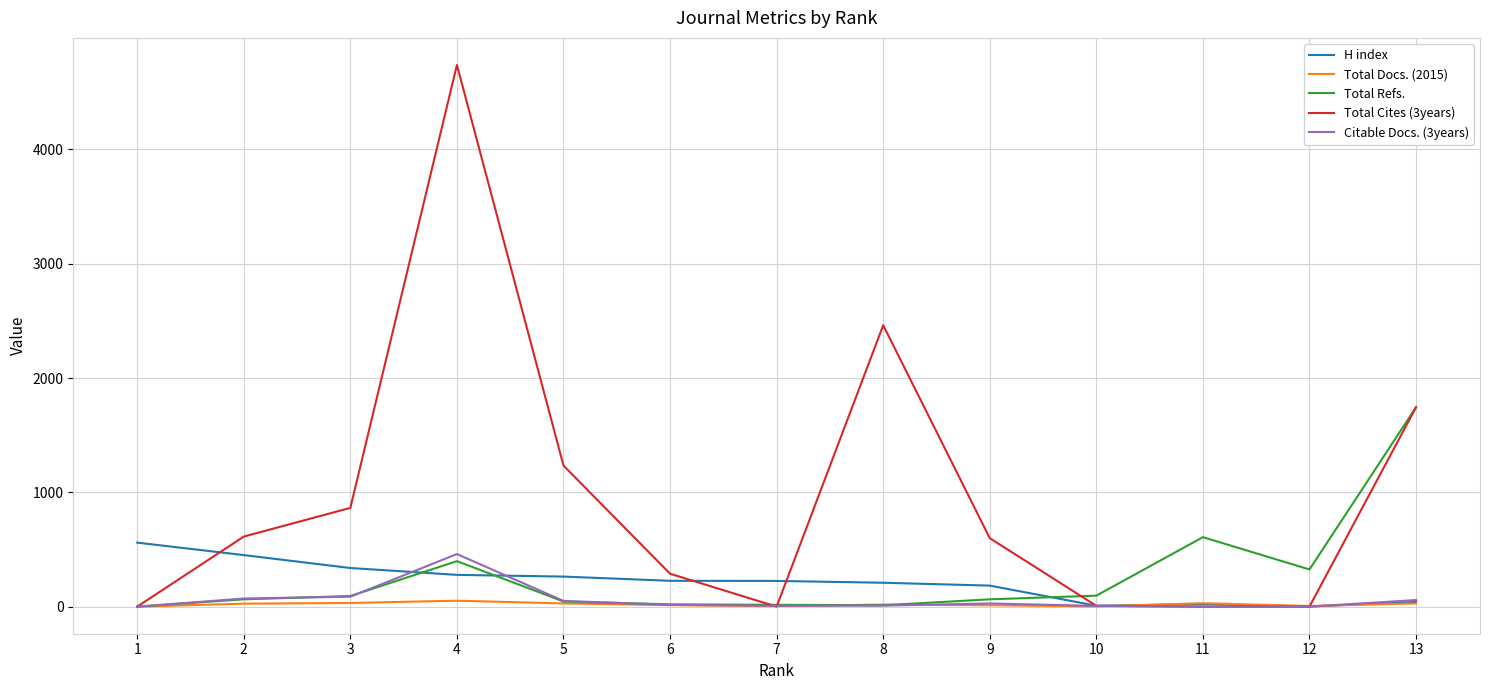

Does the chart display data point markers on the line(s)?

No